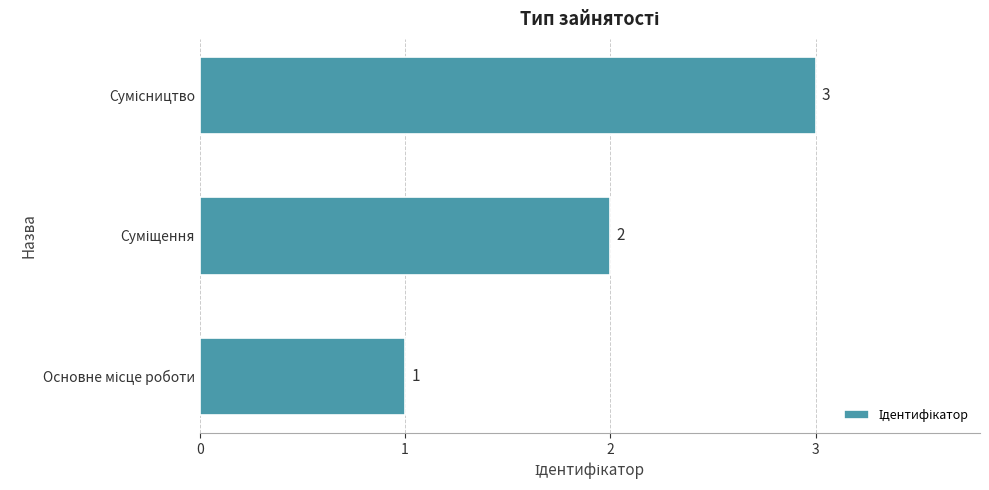

What is the sum of all values?

6